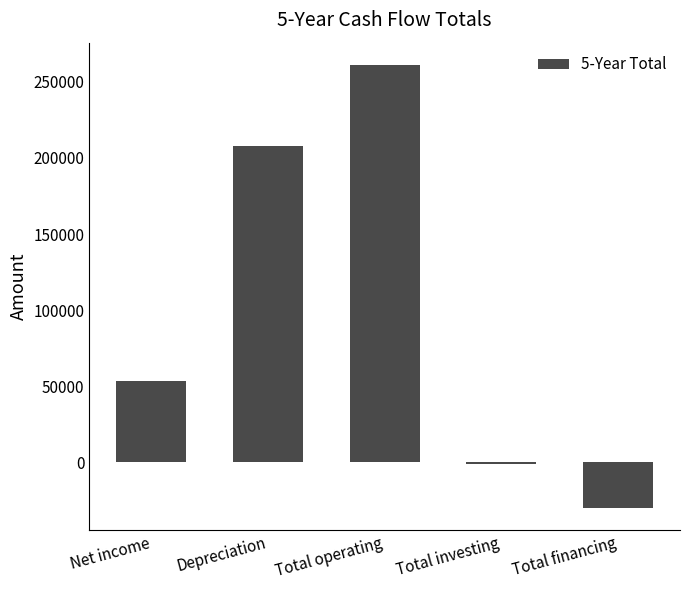

What is the smallest value displayed?

-30000.0